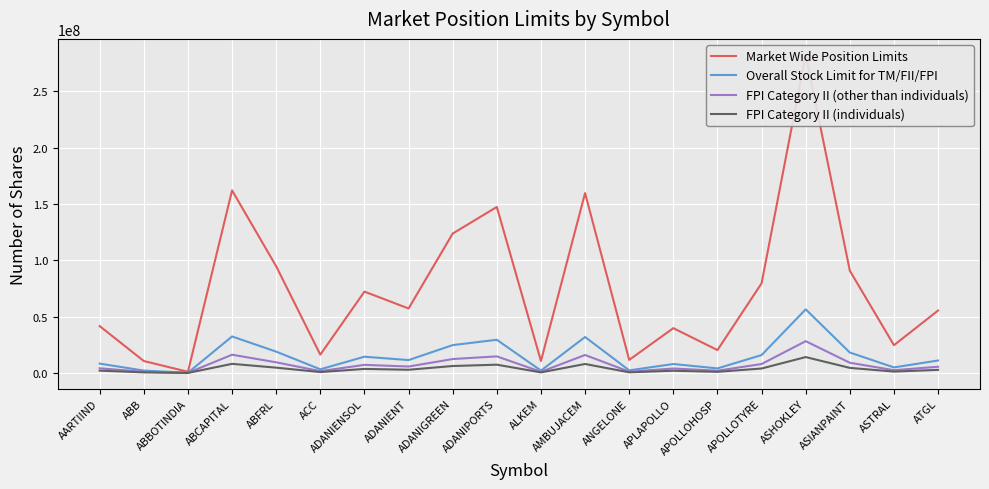

True or false: Market Wide Position Limits and FPI Category II (individuals) cross at least once.

False